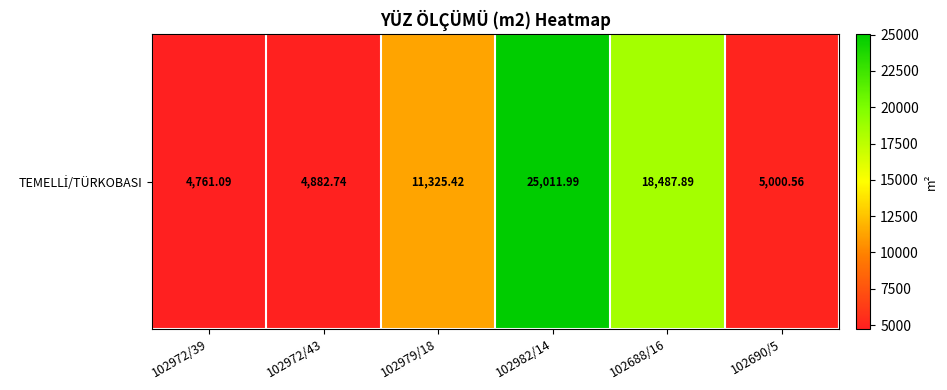

What is the difference between the second highest and minimum values?

13726.8